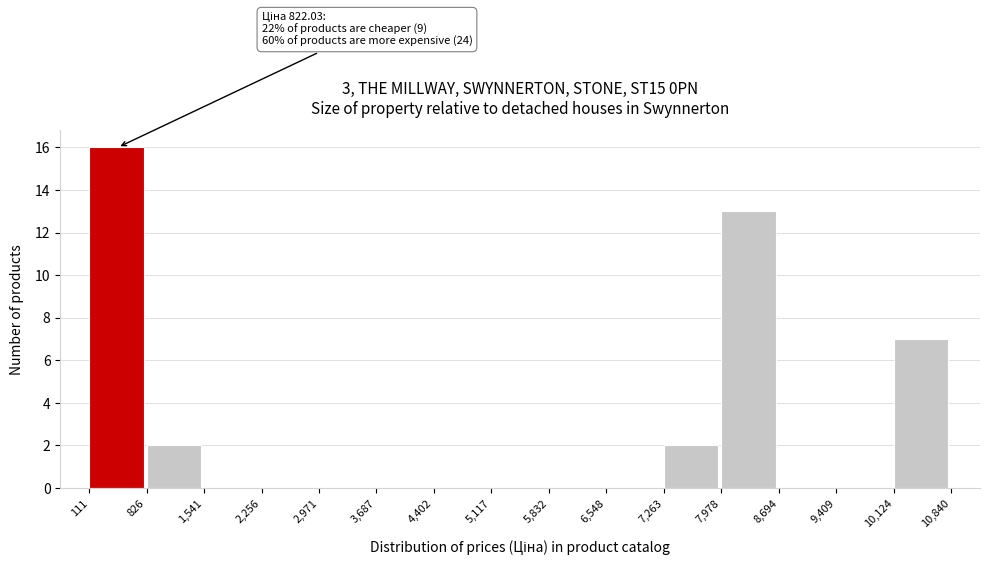

Which range on the x-axis has the tallest bar?

111 to 826